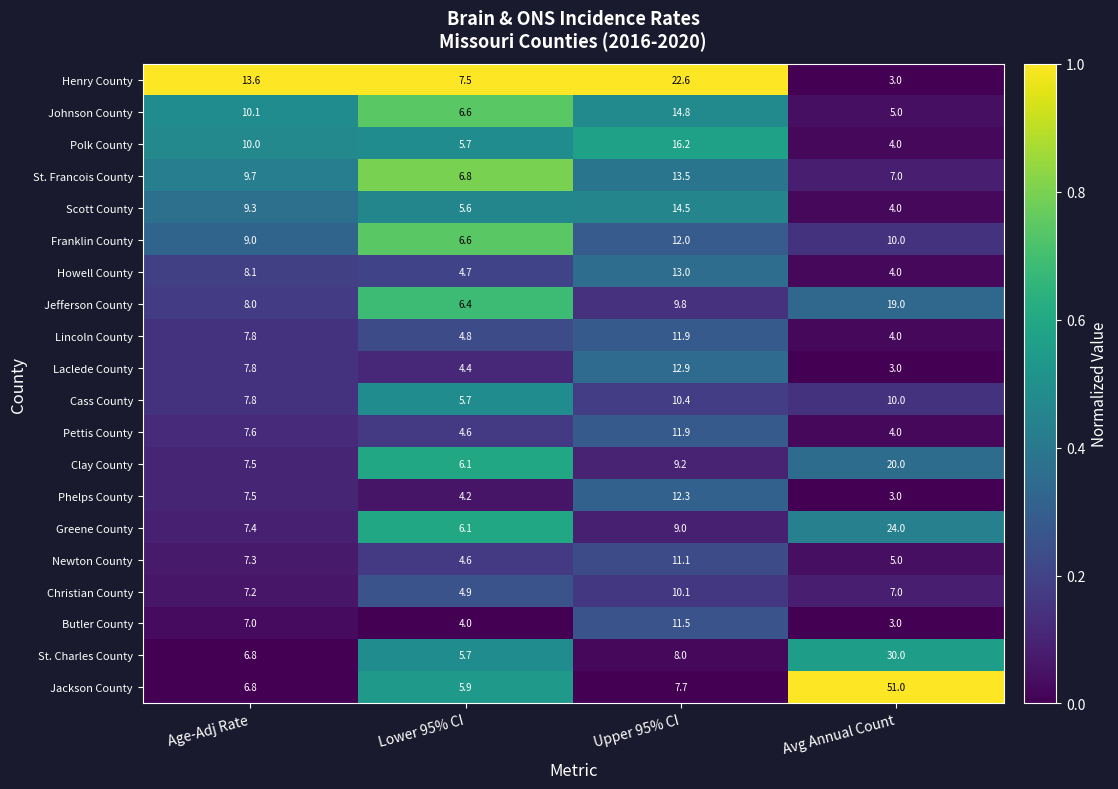

At which label is Cass County closest to 8?

Age-Adj Rate